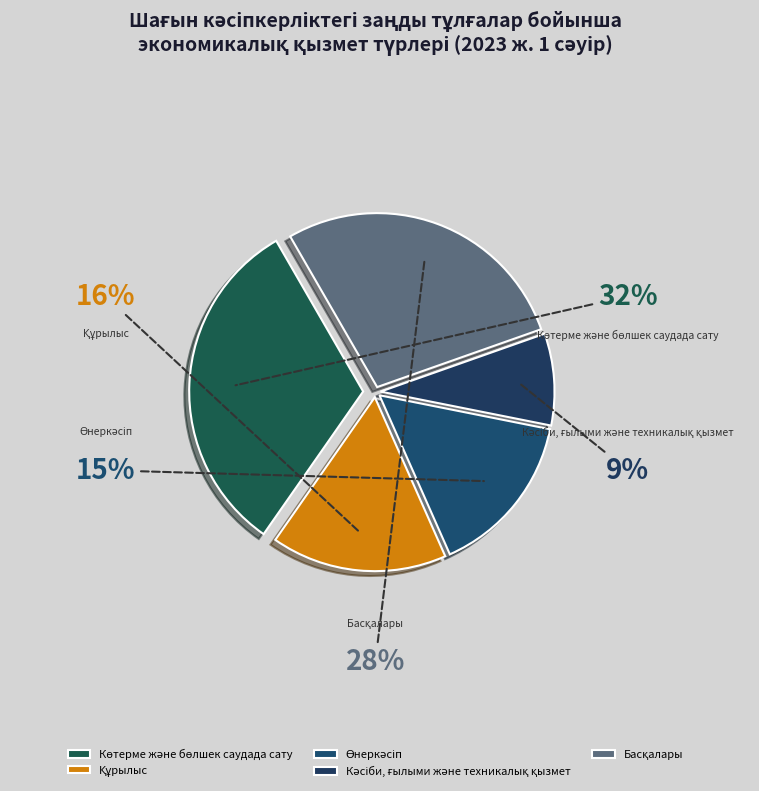

Is it true that Өнеркәсіп is 15% of the pie?

True